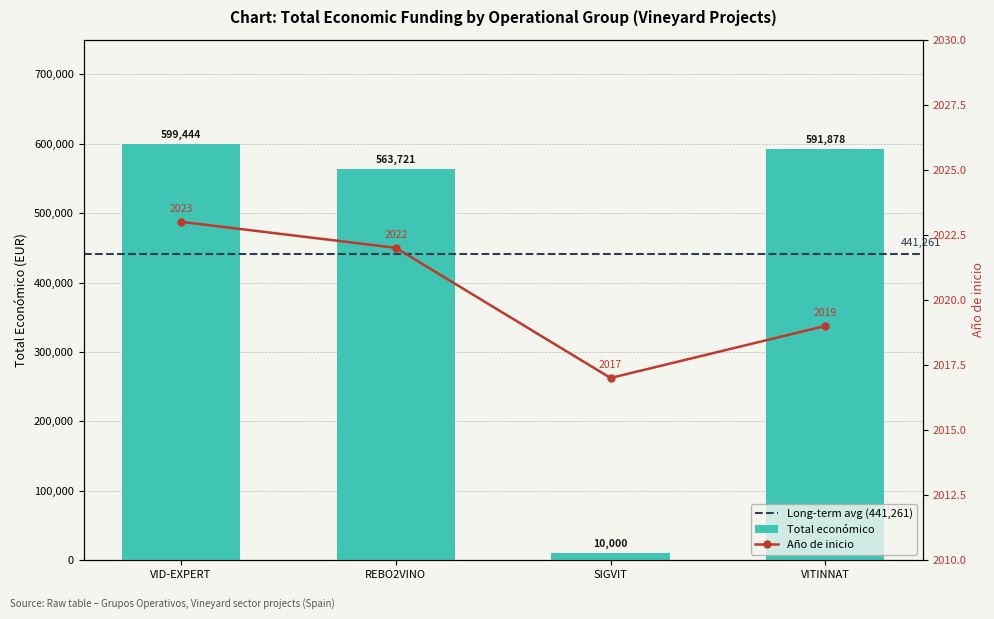

At which label is the value closest to 304722?

REBO2VINO